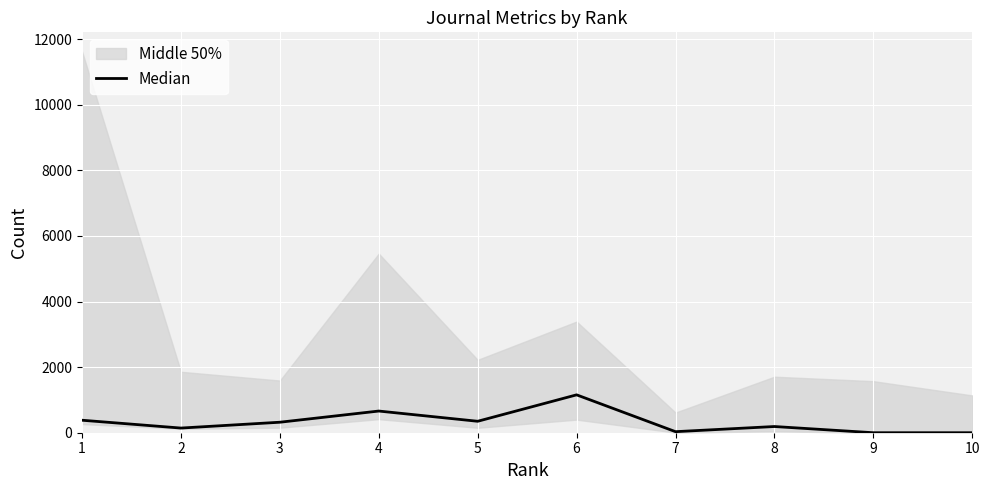

How many categories are shown in the chart?

10